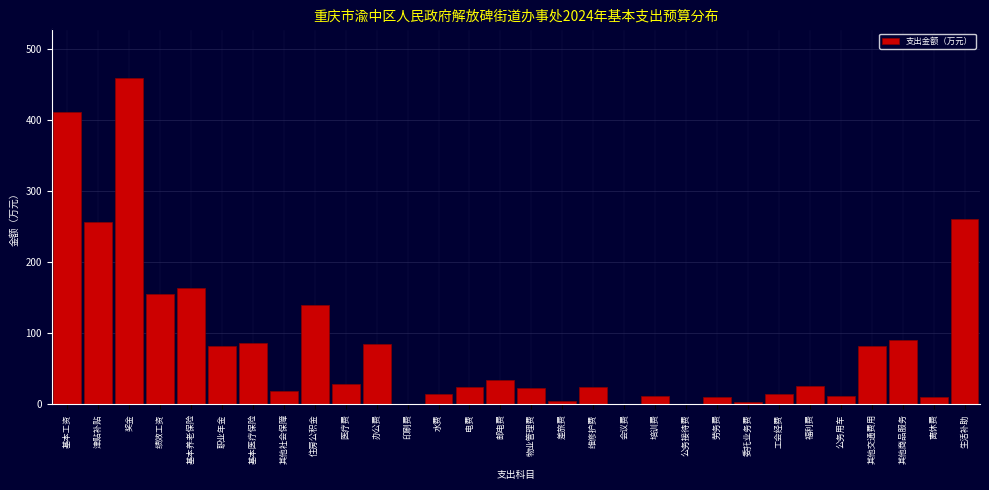

What is the ratio of the value at 住房公积金 to the value at 工会经费?

9.5